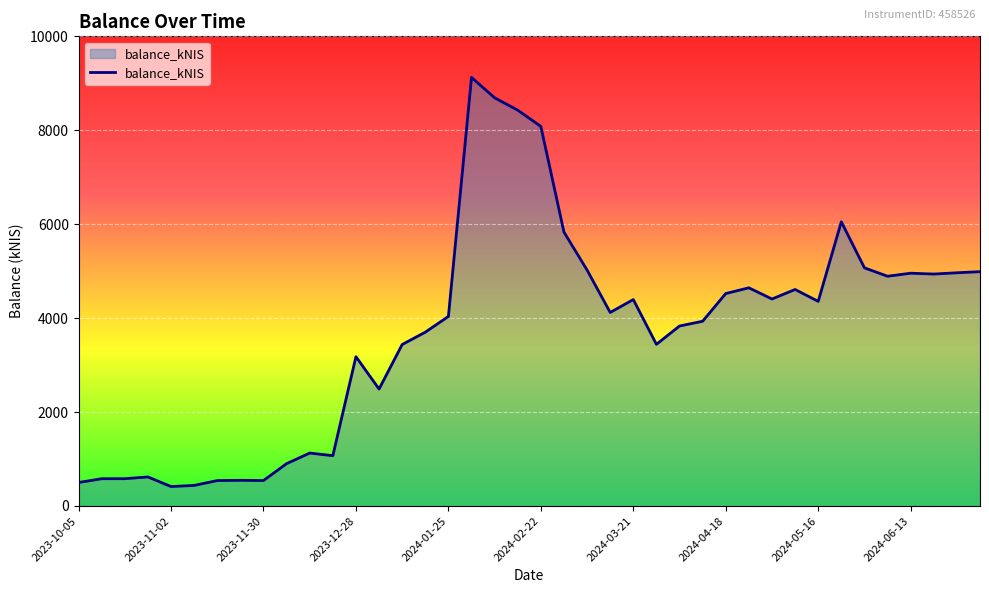

What is the maximum value shown in the chart?

9125.9